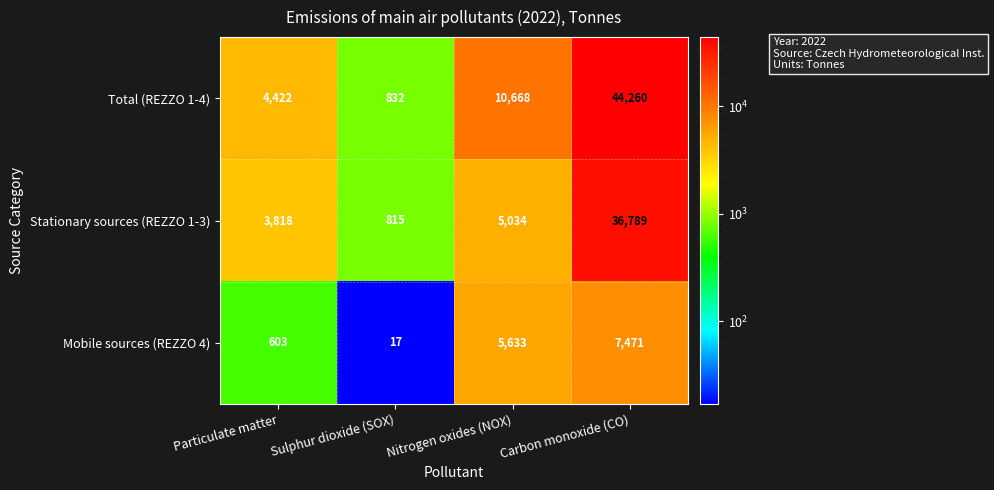

Reading left to right, what are all the values shown in this chart?

Total (REZZO 1-4): 4422	832	10668	44260
Stationary sources (REZZO 1-3): 3818	815	5034	36789
Mobile sources (REZZO 4): 603	17	5633	7471